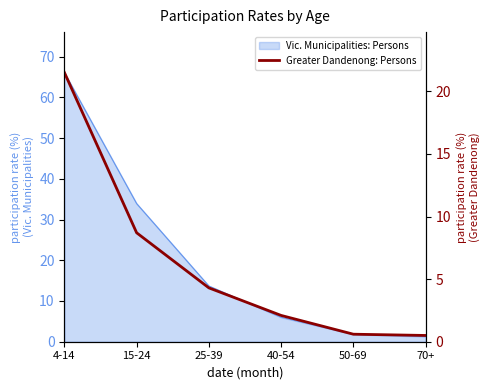

At which category does the chart reach its peak across all series?

4-14